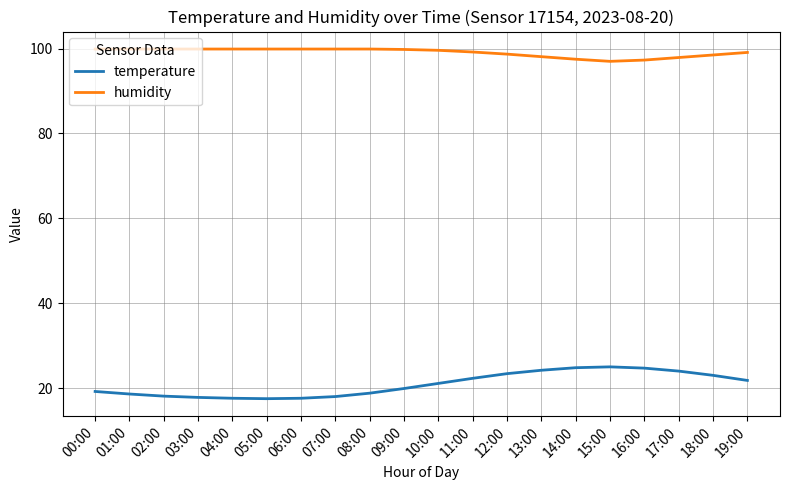

What are all the series names shown in the legend?

temperature, humidity